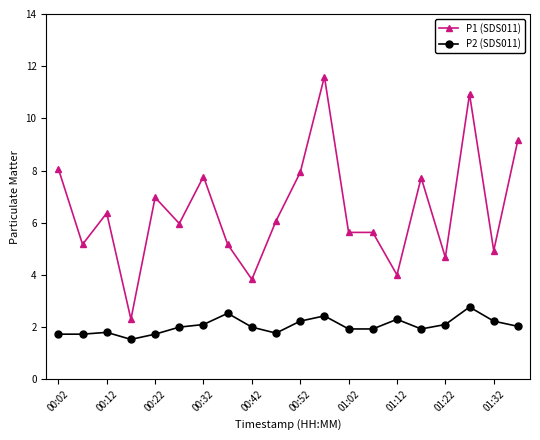

What is the value of the P2 (SDS011) point at the 17th from the left?

2.1